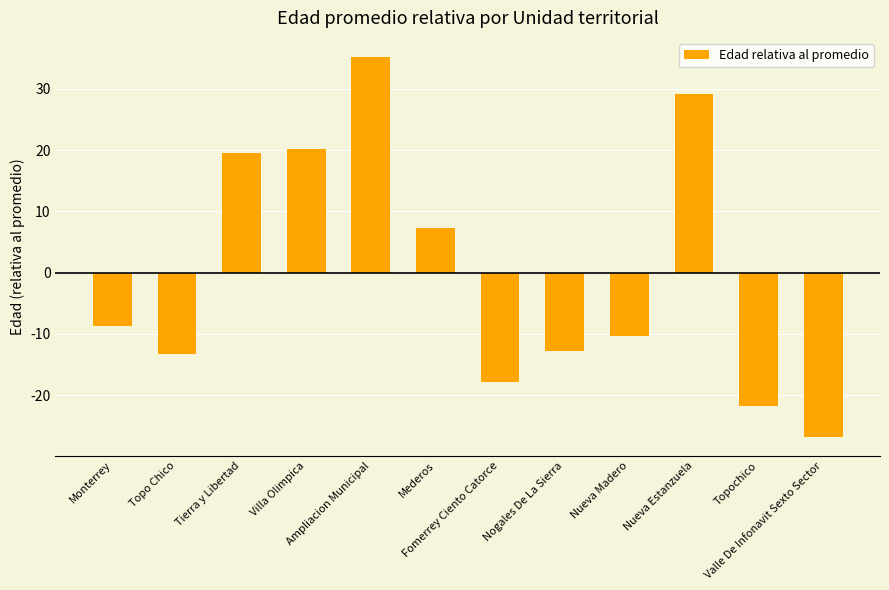

What is the difference between the second highest and second lowest values?

51.0